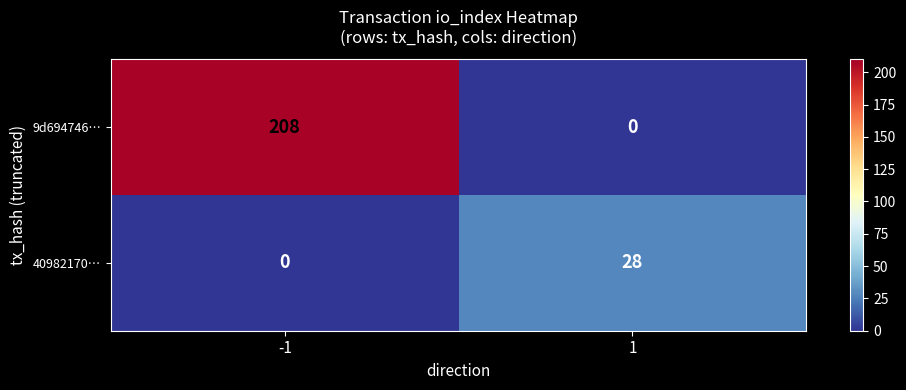

What is the approximate value of 9d694746… at -1, to the nearest 5?

210